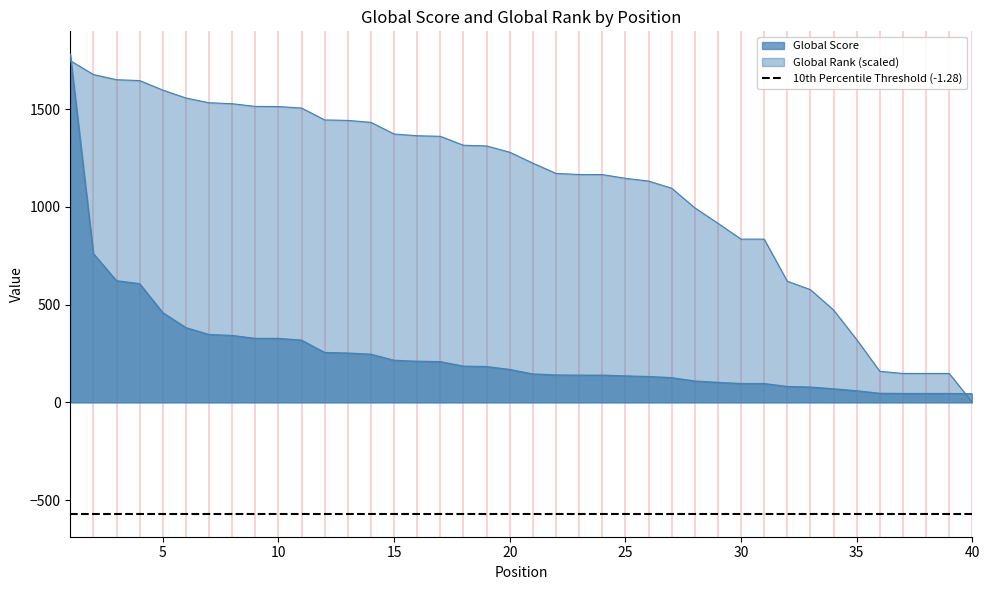

Count the number of data series in this chart.

2